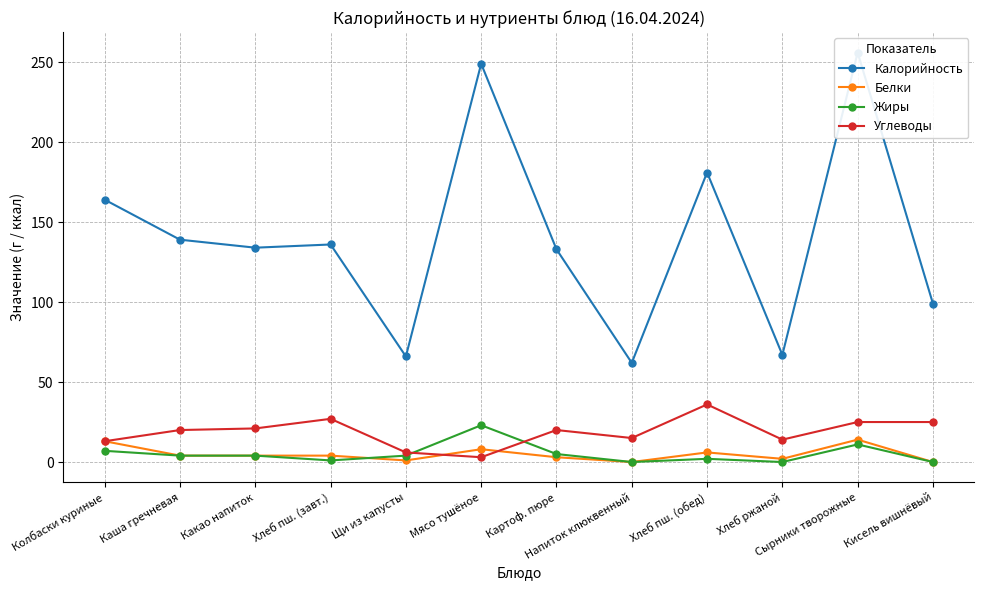

The Жиры series shows 1 at Каша гречневая. True or false?

False